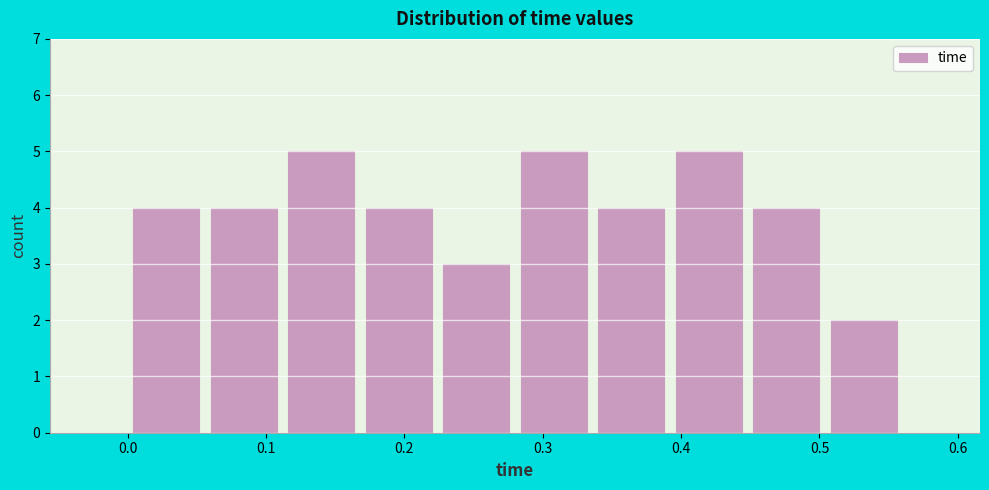

Reading left to right, list every bar in this chart as the range it spans on the x-axis followed by its height. Neither the bar edges nor the heights are printed on the chart, so give them approximately, as read against the axes.

0.000 to 0.056: 4
0.056 to 0.112: 4
0.112 to 0.168: 5
0.168 to 0.224: 4
0.224 to 0.280: 3
0.280 to 0.336: 5
0.336 to 0.392: 4
0.392 to 0.448: 5
0.448 to 0.504: 4
0.504 to 0.560: 2